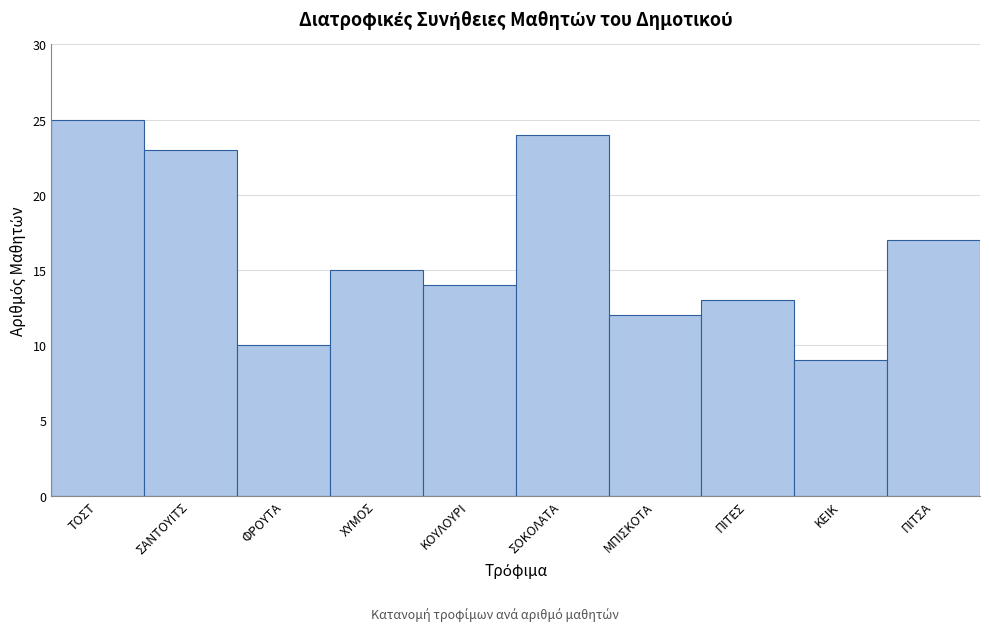

Reading right to left, what are all the values shown in this chart?

17	9	13	12	24	14	15	10	23	25